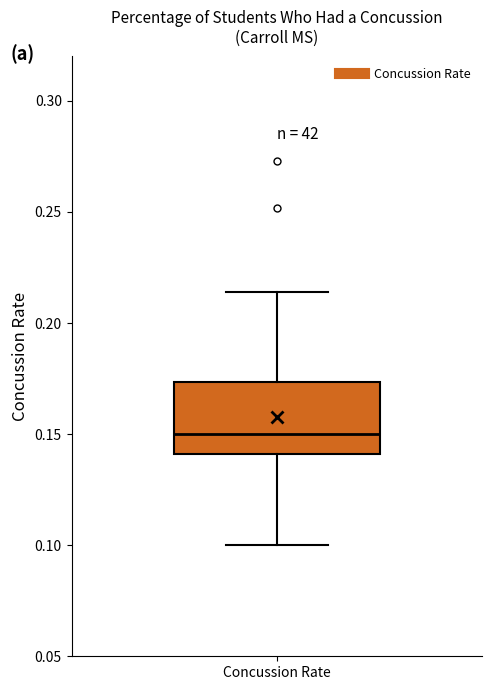

Transcribe this box plot: give where the median line is, the range the box spans, and where the two whiskers end, as read against the y-axis. The values are not printed on the chart, so give them approximately, as read against the axis.

median 0.150, box 0.140 to 0.175, whiskers 0.100 to 0.215